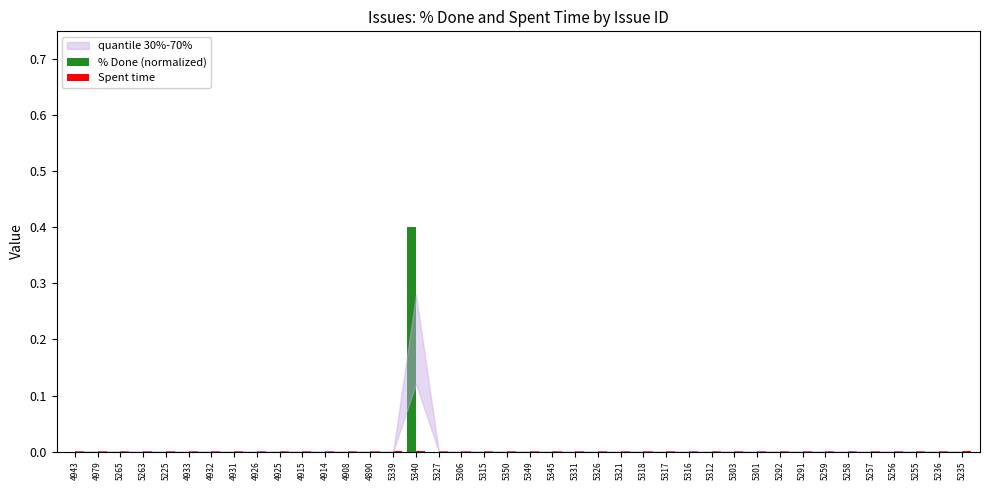

What is the maximum value shown in the chart?

0.4